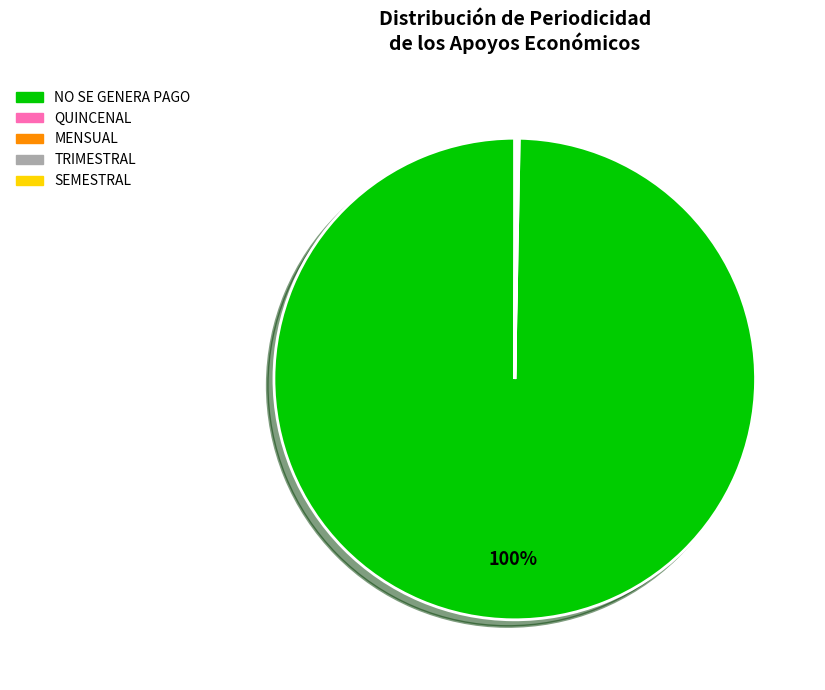

Is there any slice that represents more than half of the pie?

Yes